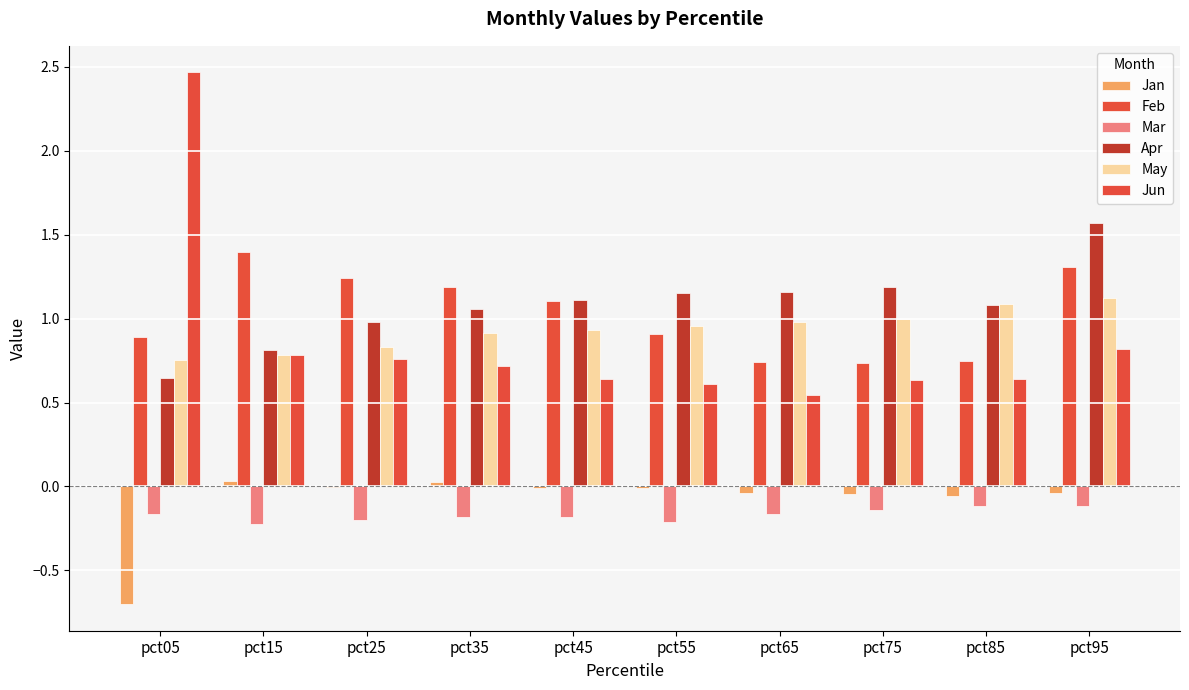

What is the value of the Mar bar at the 6th from the left?

-0.2